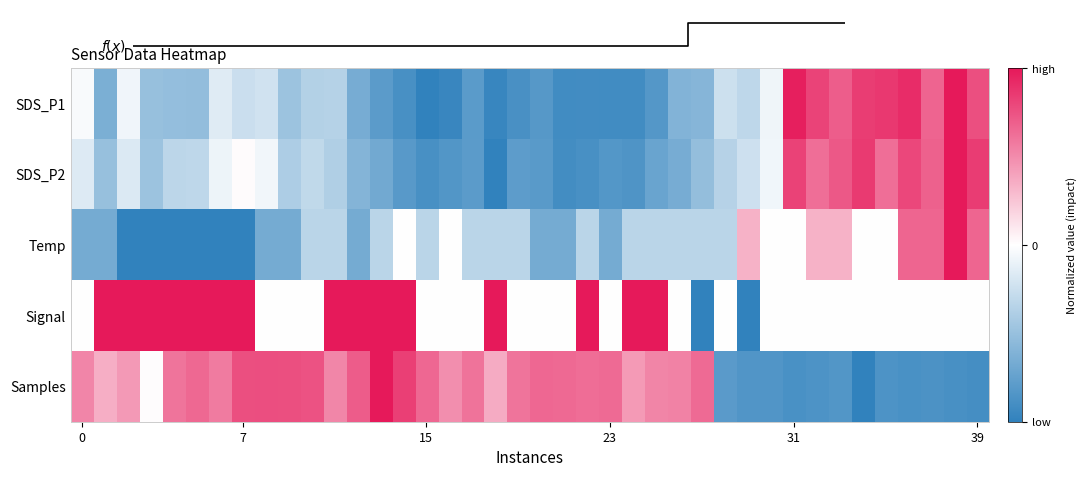

What is the sum of the SDS_P2 values at 31 and 0?

0.7